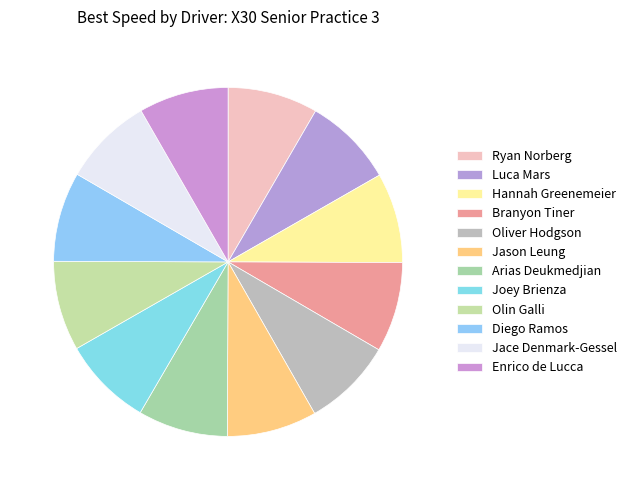

To the nearest percent, what portion does Branyon Tiner represent?

8%